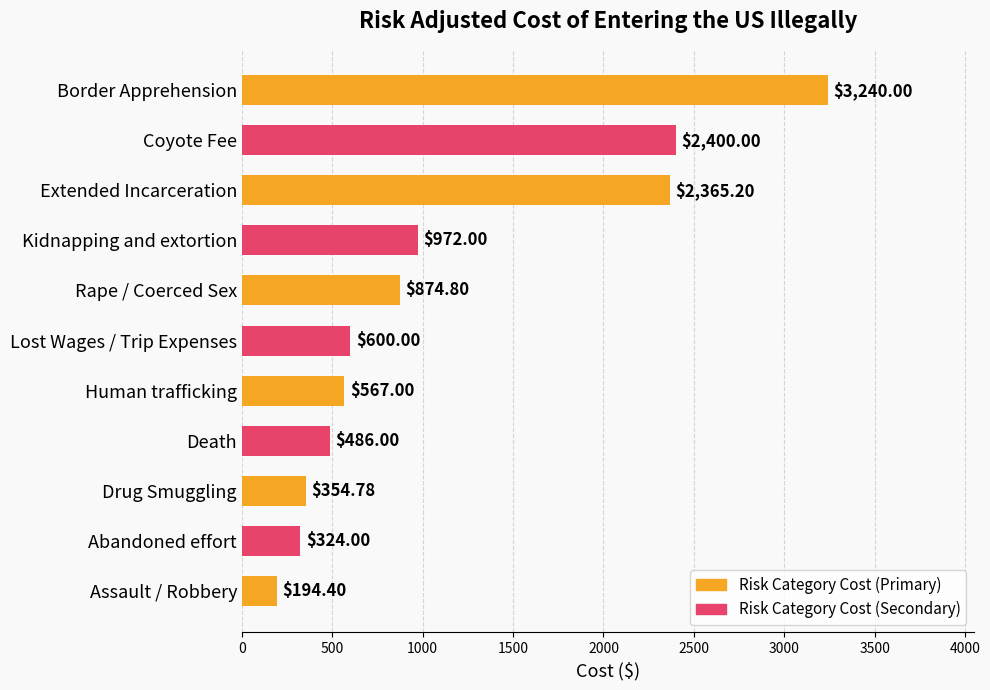

At which label is the value closest to 1717?

Extended Incarceration